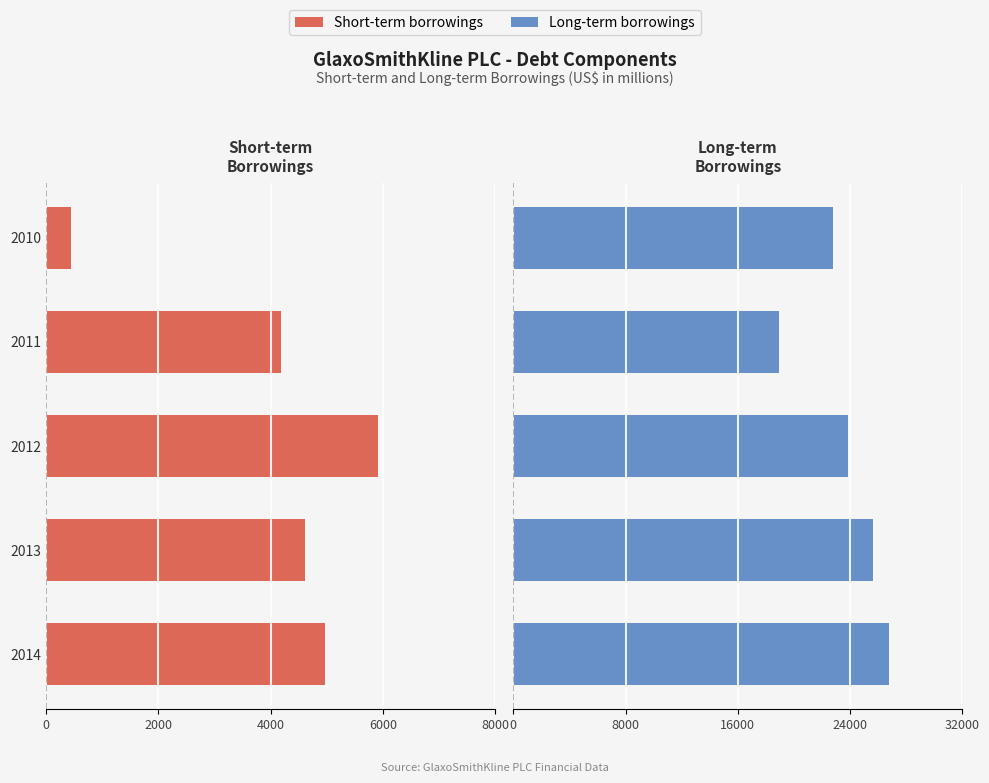

Which series has the largest total across all categories?

Long-term borrowings